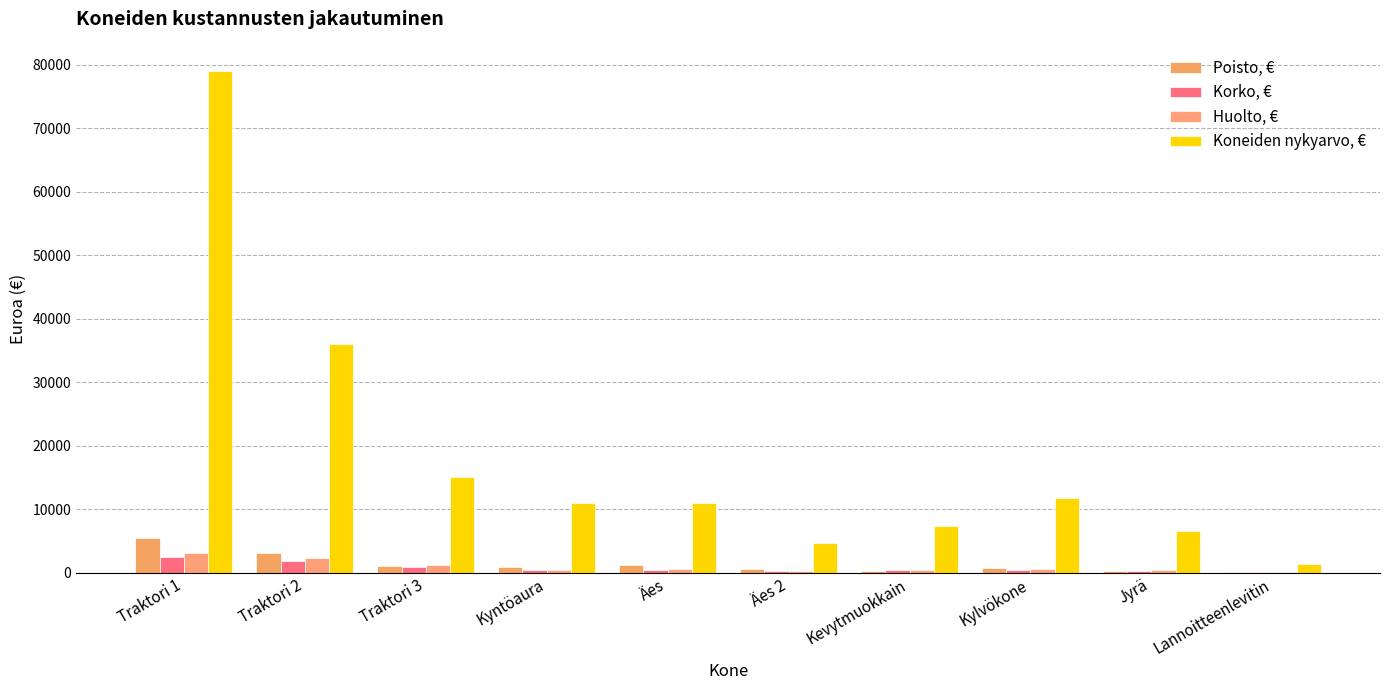

Are the bars grouped side by side (vs. stacked)?

Yes